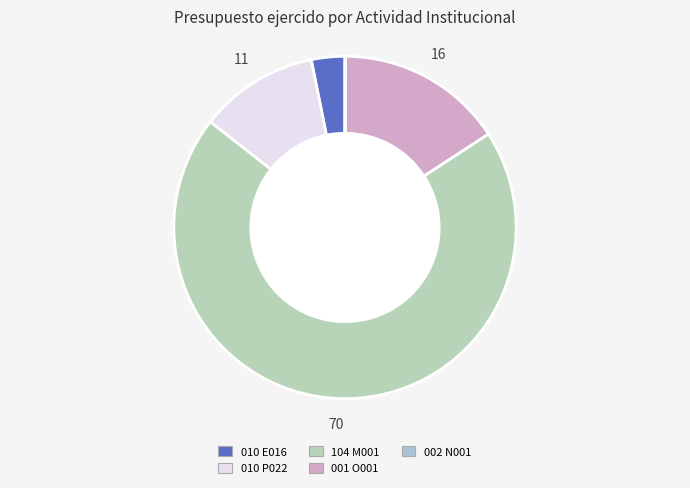

Which category accounts for the majority?

104 M001